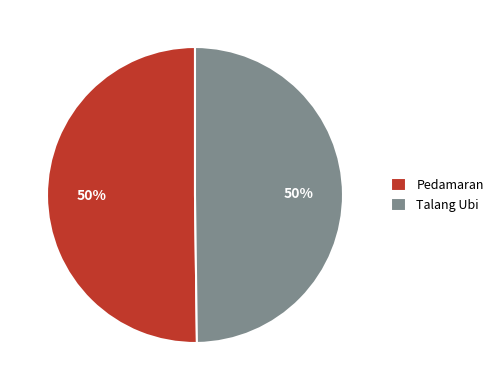

Do Talang Ubi and Pedamaran together represent more than half of the pie?

Yes